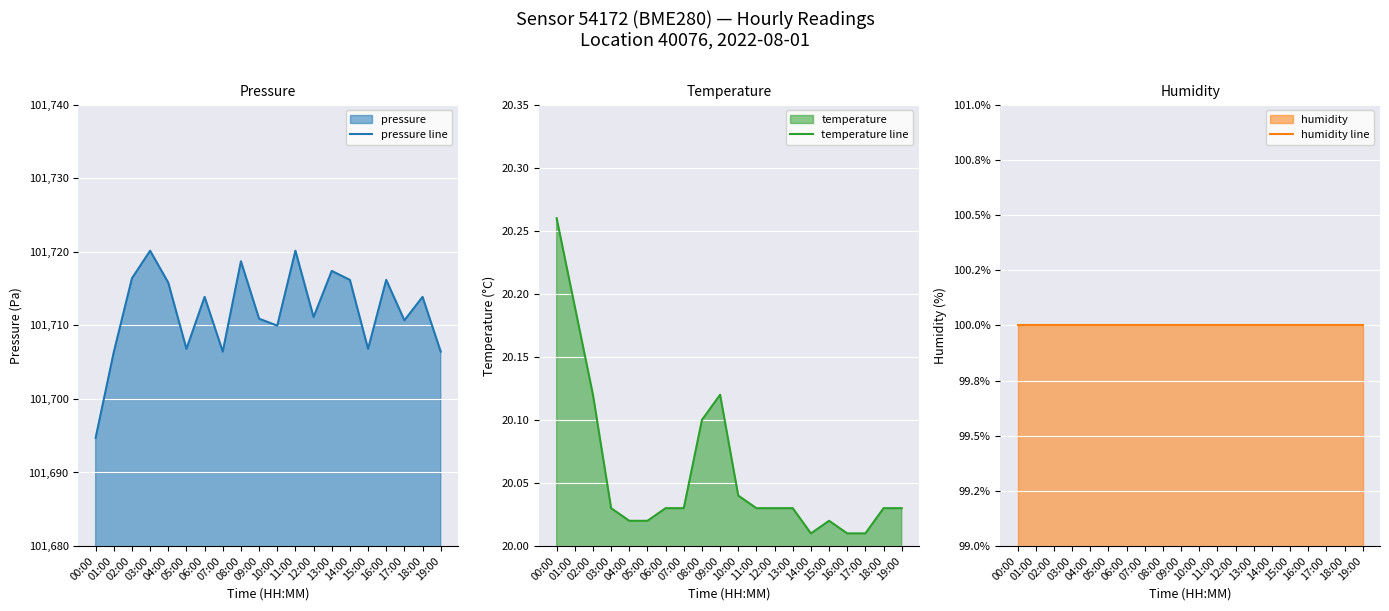

True or false: humidity line has more than 0 interior local peaks.

False